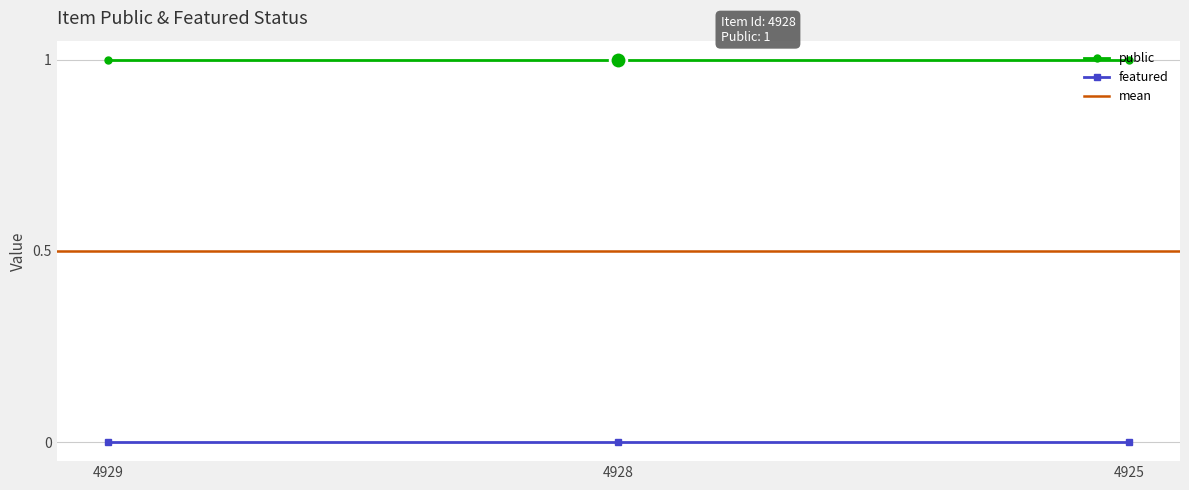

Is it true that public equals 1 at 4928?

True